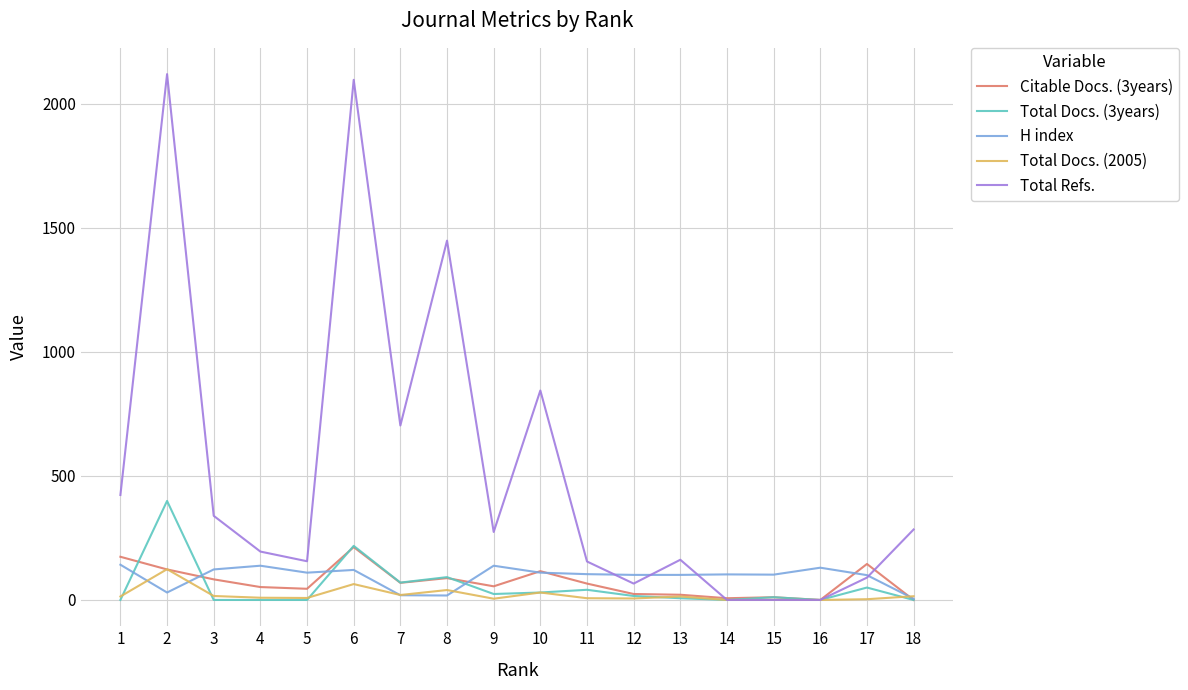

The value of H index at 10 is 110. True or false?

True